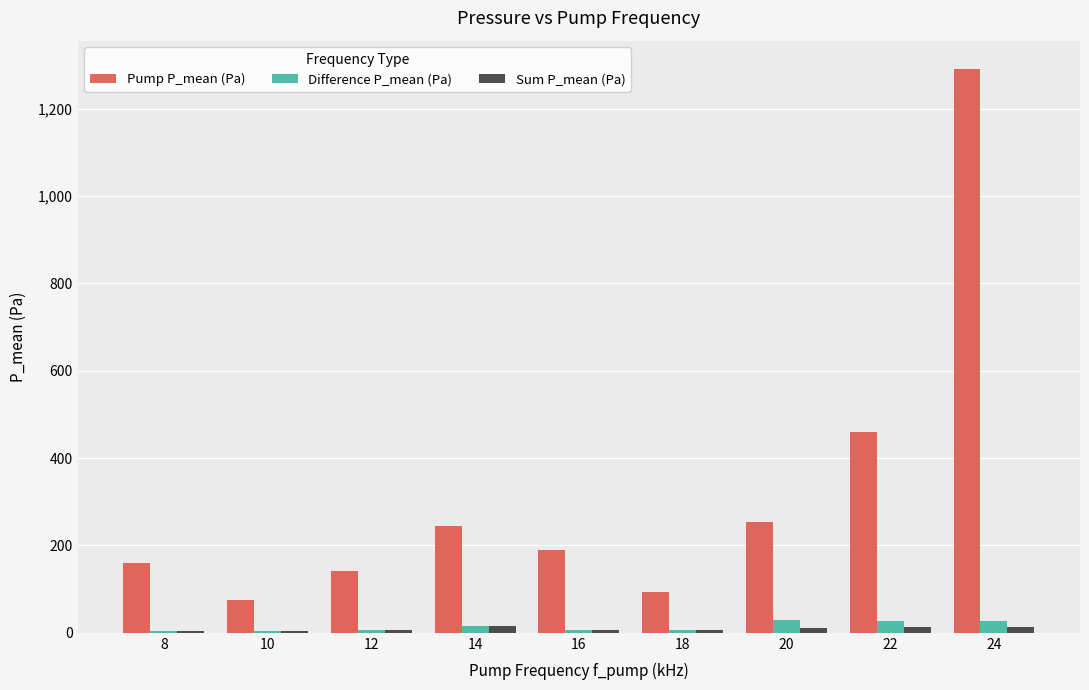

Which series changed the most between 10 and 22?

Pump P_mean (Pa)